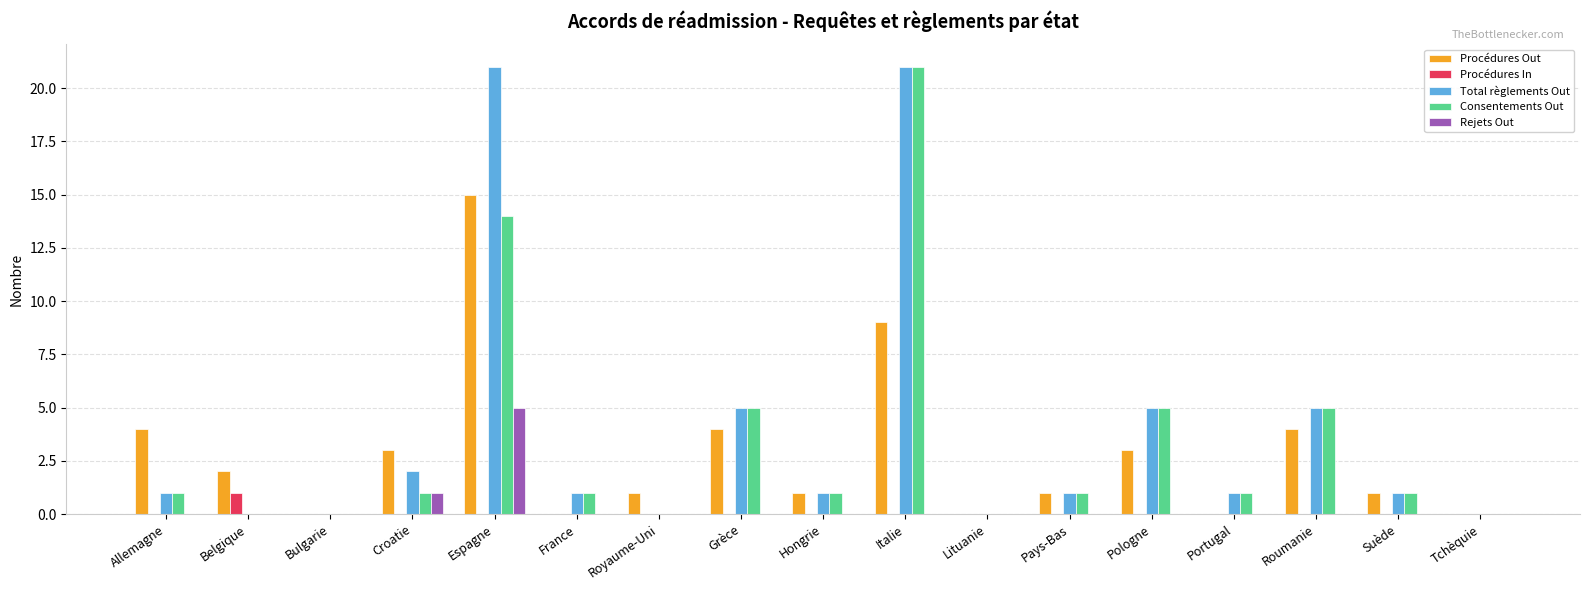

True or false: Procédures Out has a value of 0 at France.

True